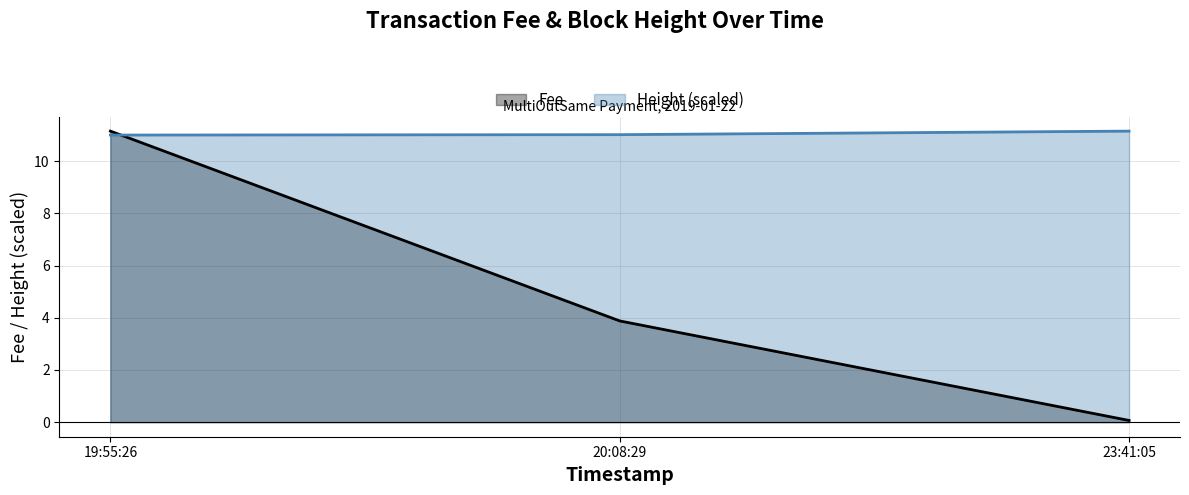

Reading right to left, extract all data points from this chart.

Fee: 23:41:05=0.1	20:08:29=3.9	19:55:26=11.2
Height (scaled): 23:41:05=11.2	20:08:29=11.0	19:55:26=11.0